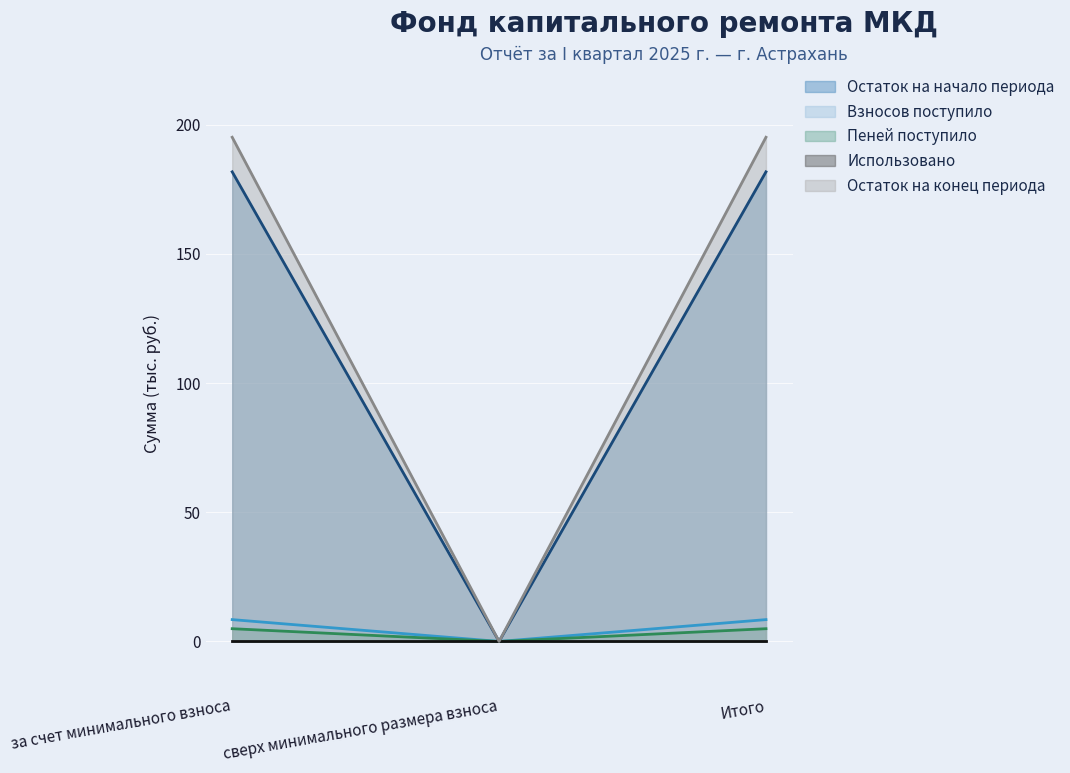

At which label is Остаток на начало периода closest to 90?

сверх минимального размера взноса